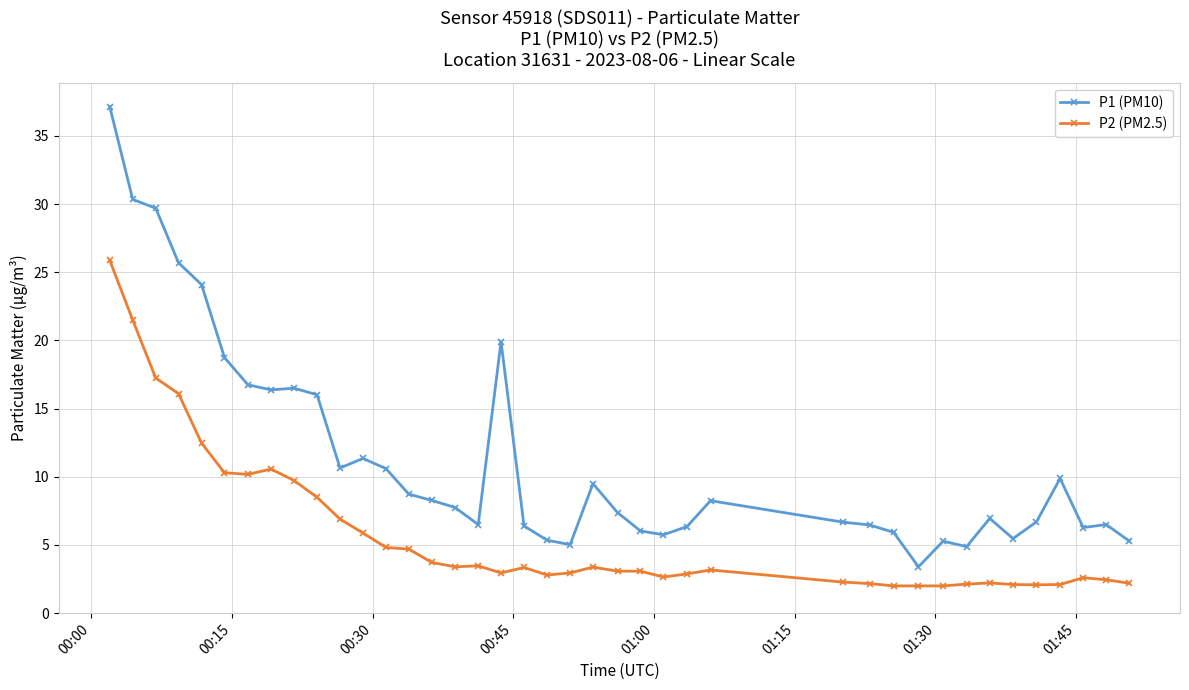

How many lines are shown in the chart?

2